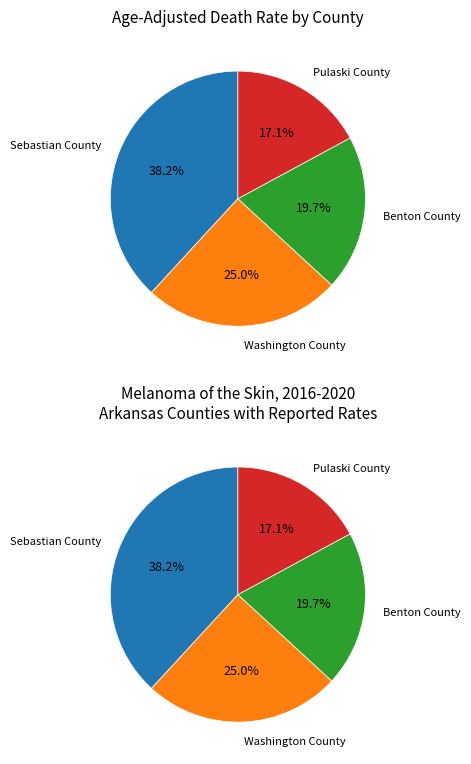

What percentage is NOT represented by Sebastian County?

61.8%